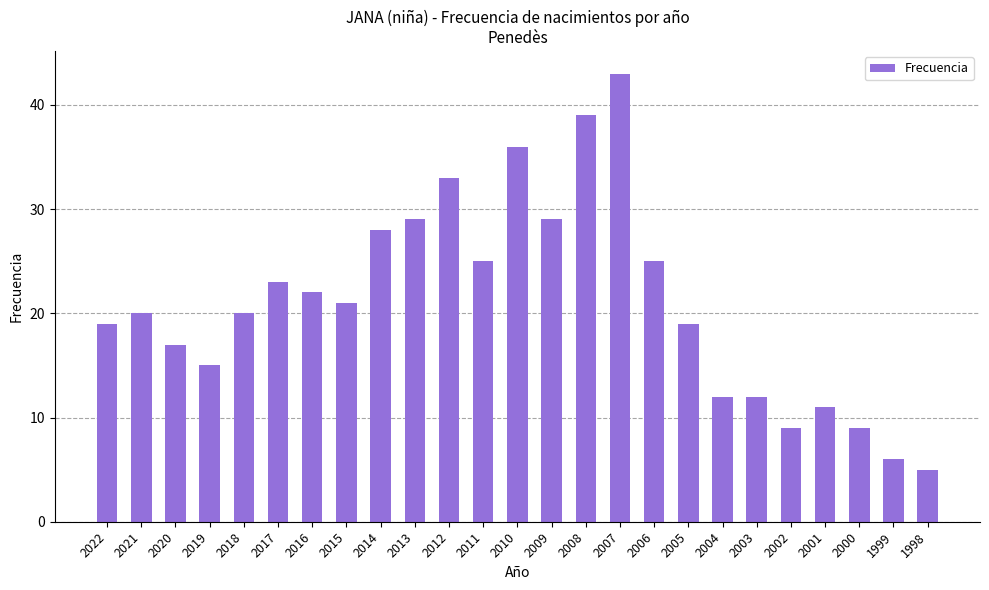

What is the difference between the values at 2012 and 2008?

6